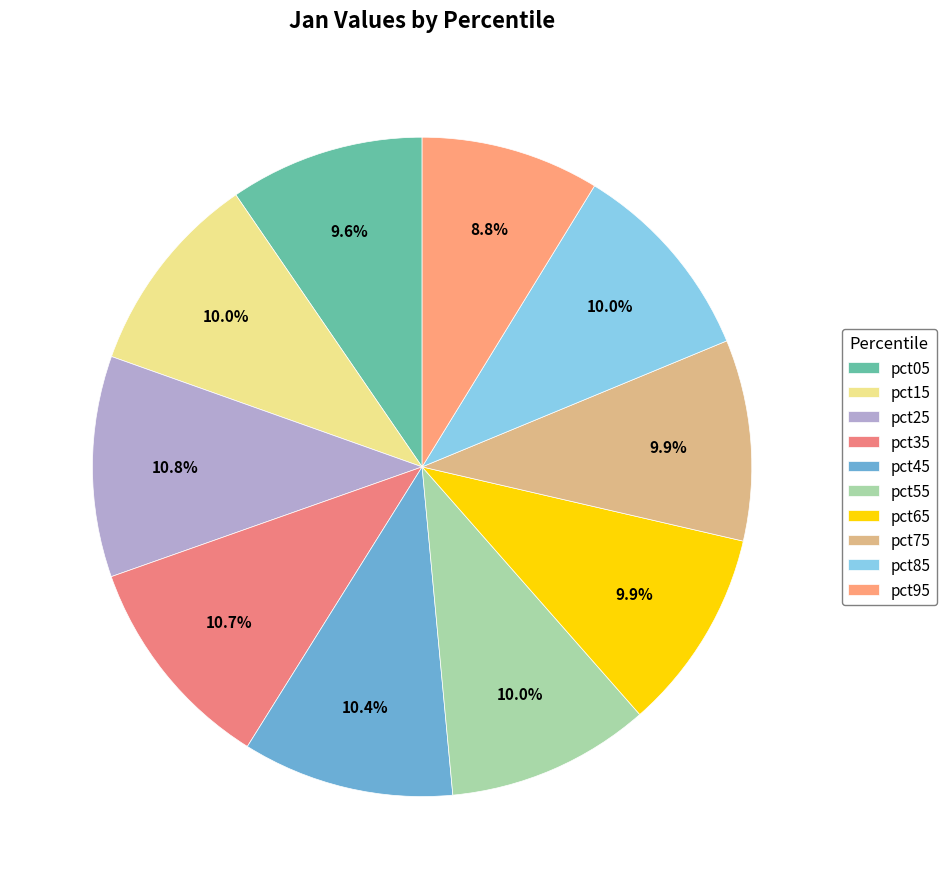

Count the number of slices in the pie.

10